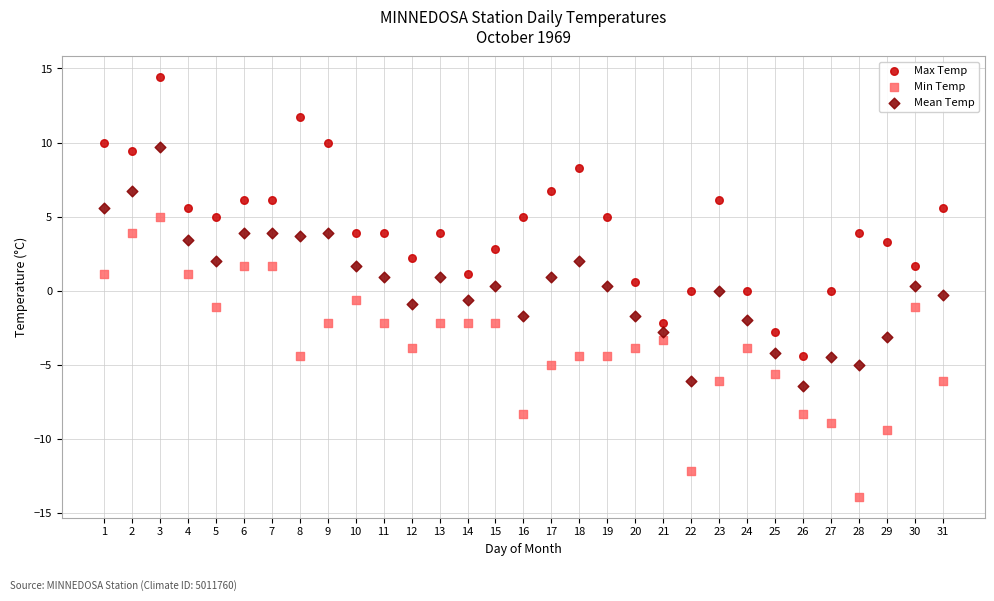

Which series reaches the maximum Y coordinate?

Max Temp